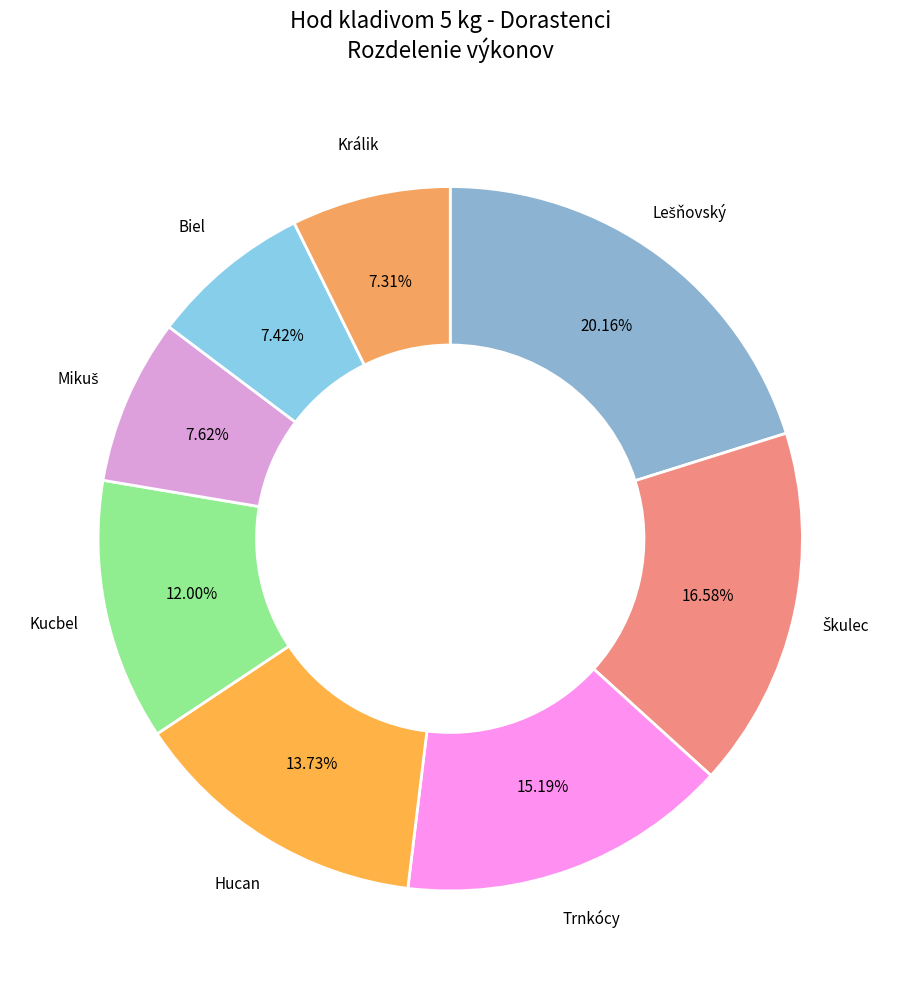

Is there a majority slice in this chart?

No